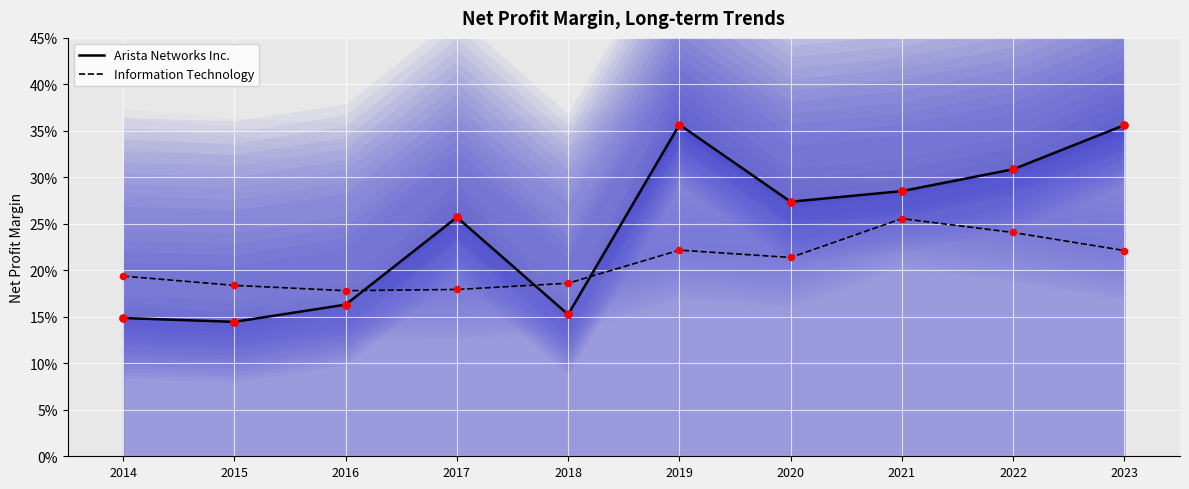

Which series reaches the minimum Y coordinate?

Arista Networks Inc.